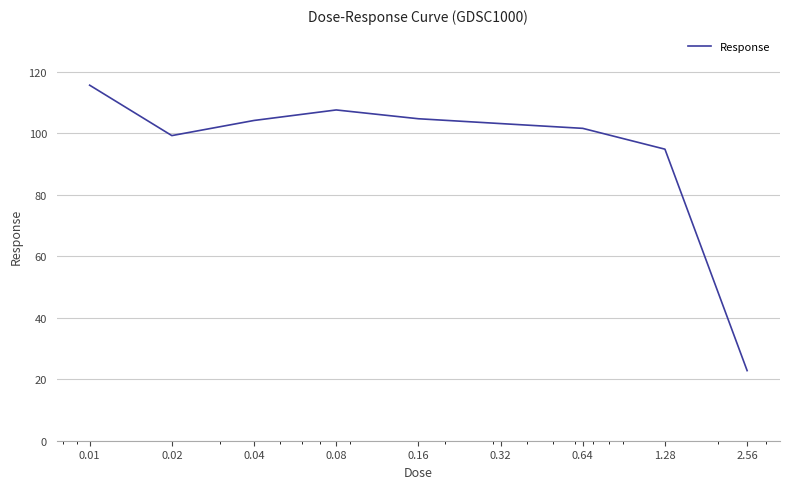

How many lines are shown in the chart?

1